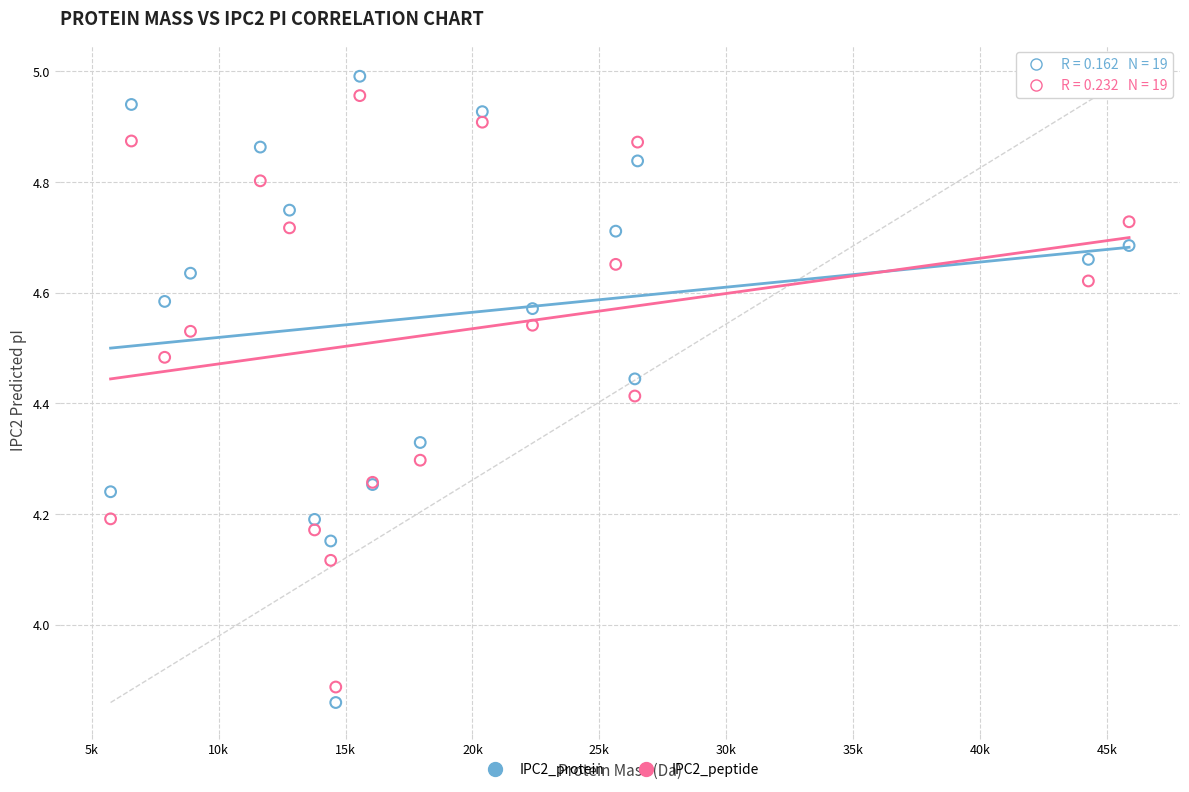

What is the X range (max minus min) for the scatter plot?

40122.3